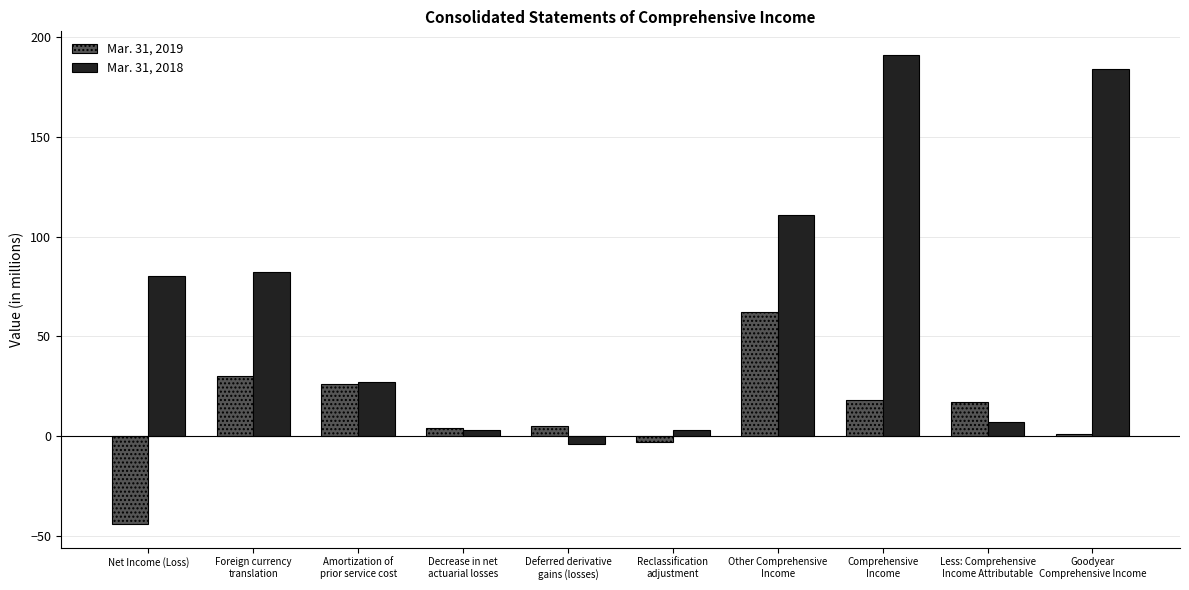

What are all the series names shown in the legend?

Mar. 31, 2019, Mar. 31, 2018